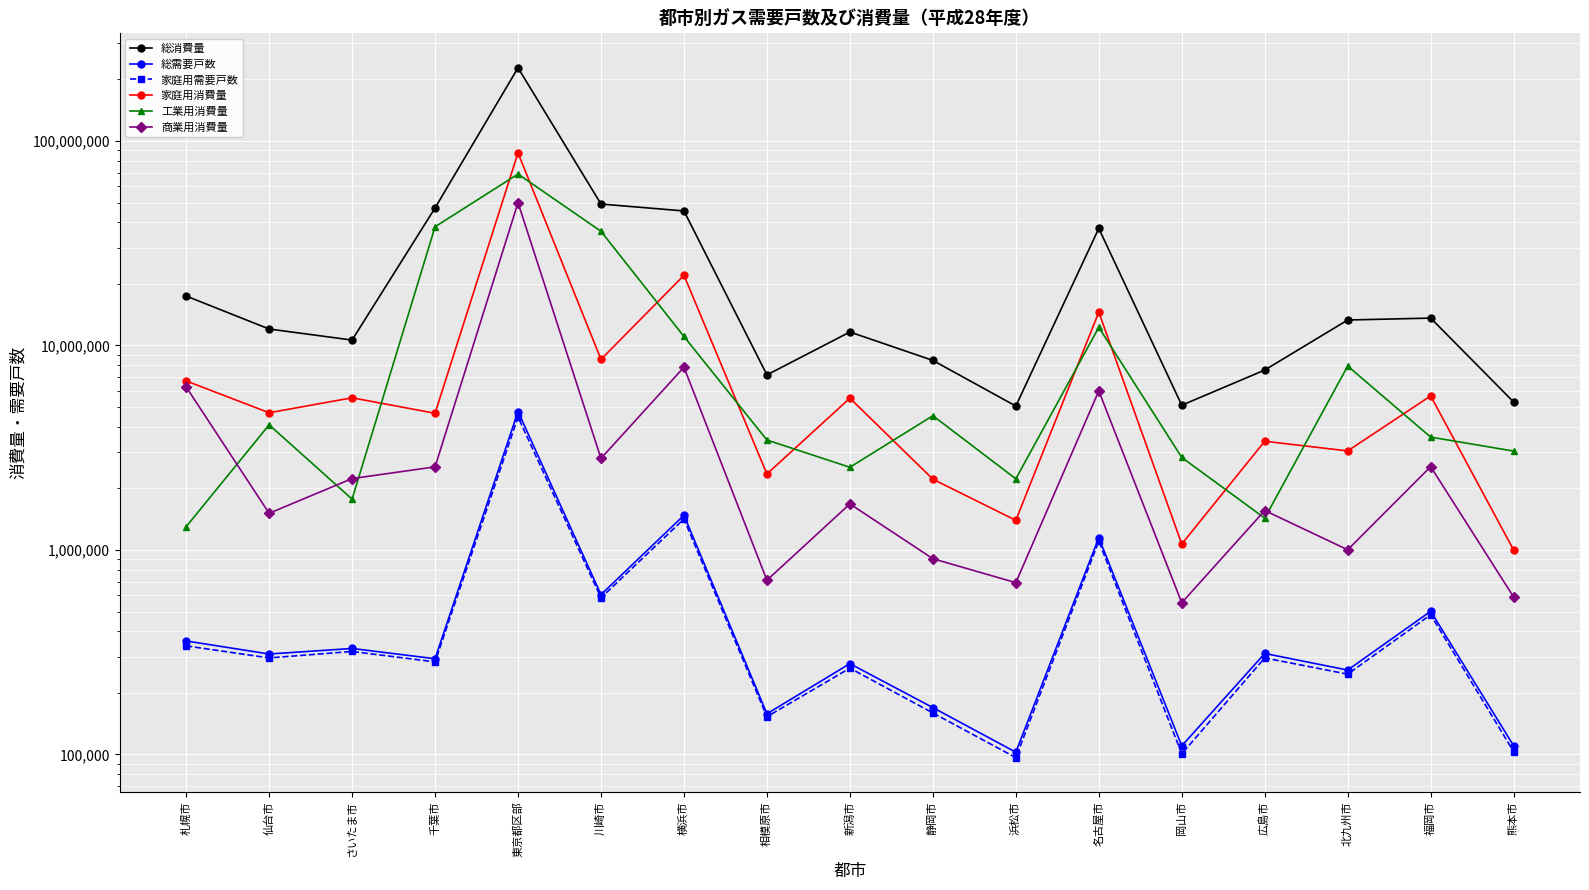

What is the difference between the 総消費量 values at さいたま市 and 北九州市?

2692266